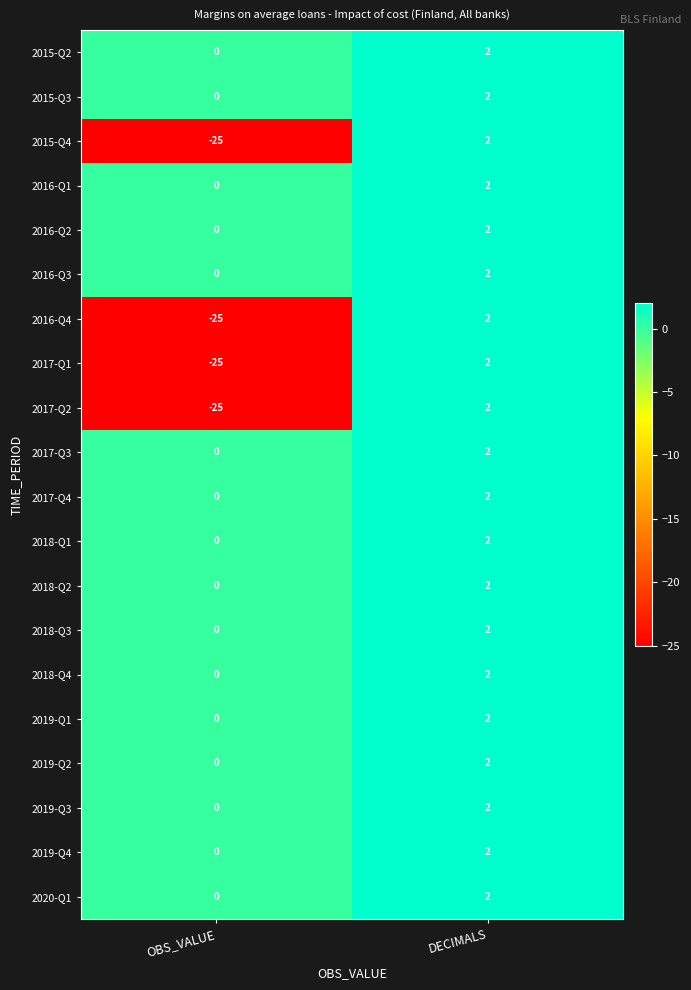

How many distinct data groups are displayed?

20